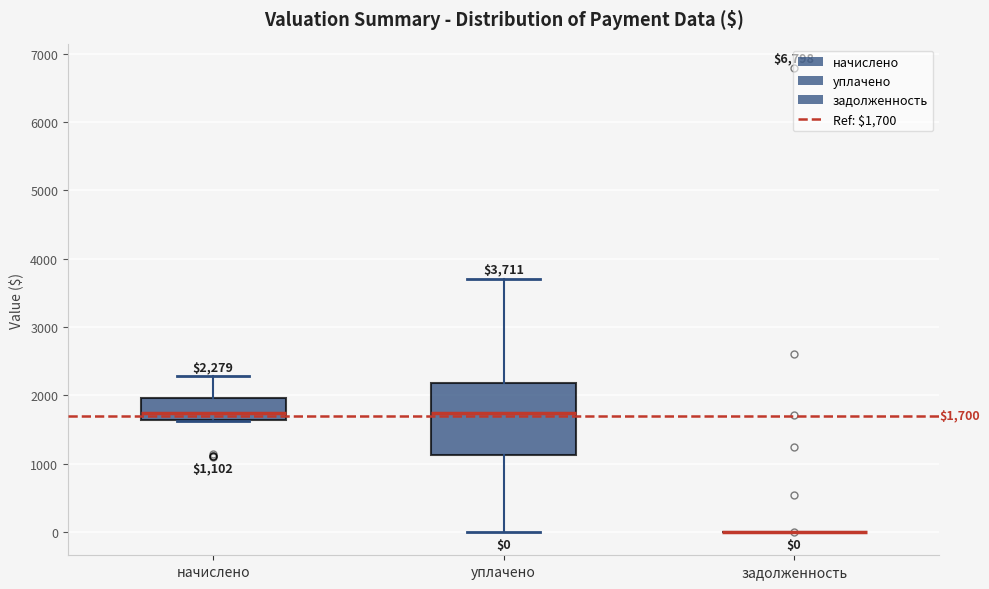

Comparing the boxes themselves (not the whiskers), which one is the tallest?

уплачено